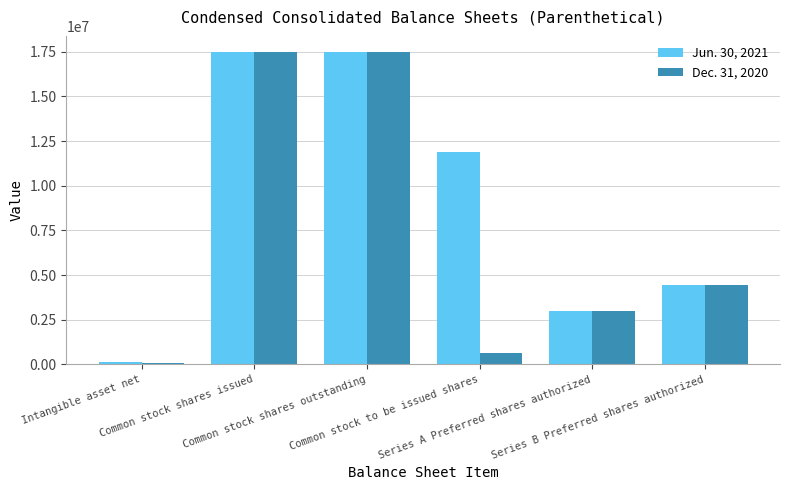

Is it true that Dec. 31, 2020 equals 8154154 at Common stock shares issued?

False